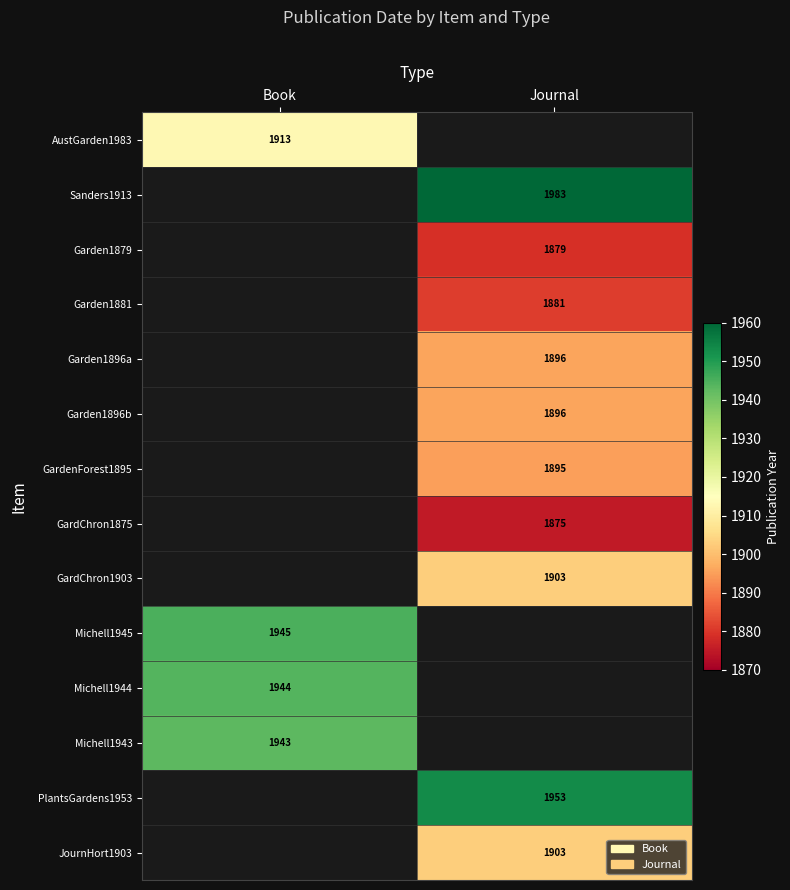

The value of Garden1879 at Journal is 2688. True or false?

False